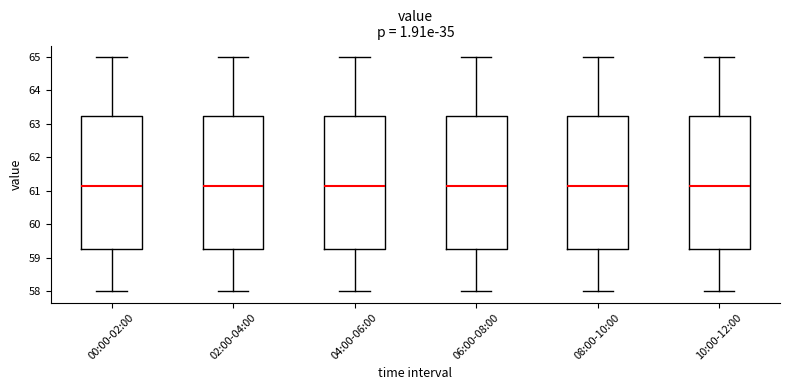

Reading left to right, transcribe this box plot: for each box, give where its median line is, the range the box spans, and where its two whiskers end, as read against the y-axis. The values are not printed on the chart, so give them approximately, as read against the axis.

00:00-02:00: median 61.2, box 59.3 to 63.2, whiskers 58.0 to 65.0
02:00-04:00: median 61.2, box 59.3 to 63.2, whiskers 58.0 to 65.0
04:00-06:00: median 61.2, box 59.3 to 63.2, whiskers 58.0 to 65.0
06:00-08:00: median 61.2, box 59.3 to 63.2, whiskers 58.0 to 65.0
08:00-10:00: median 61.2, box 59.3 to 63.2, whiskers 58.0 to 65.0
10:00-12:00: median 61.2, box 59.3 to 63.2, whiskers 58.0 to 65.0